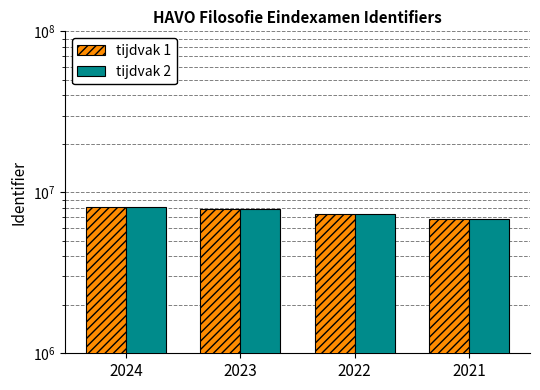

What is the difference between the maximum and minimum values in the tijdvak 1 series?

1297496